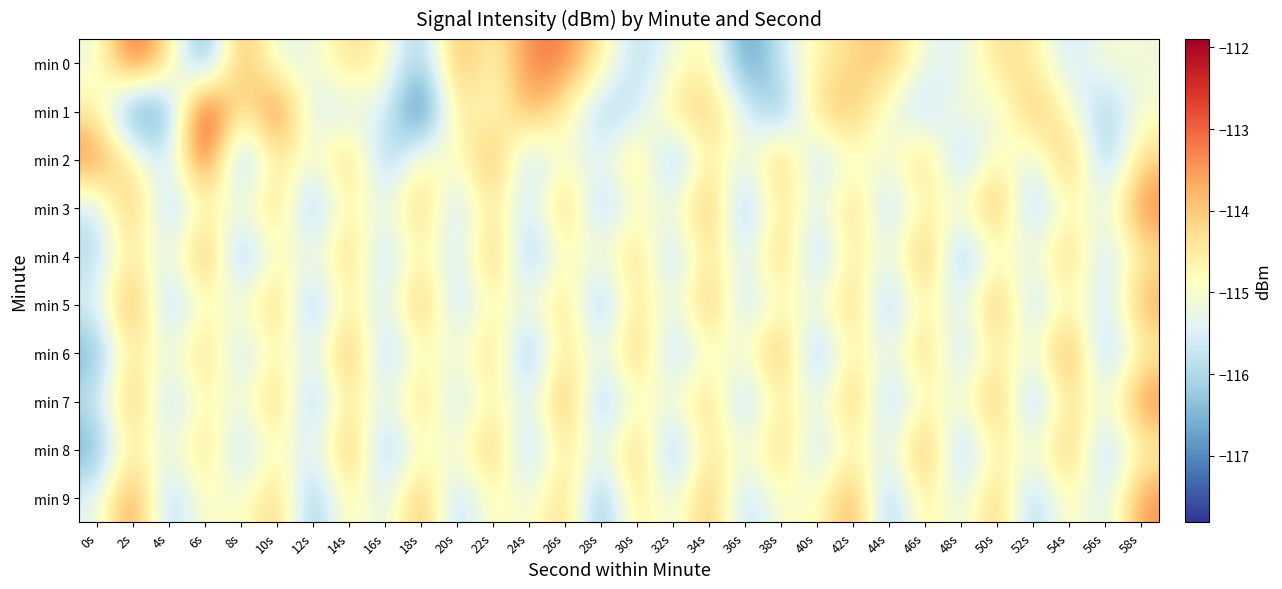

What is the total value across all series at 24s?

-1154.9